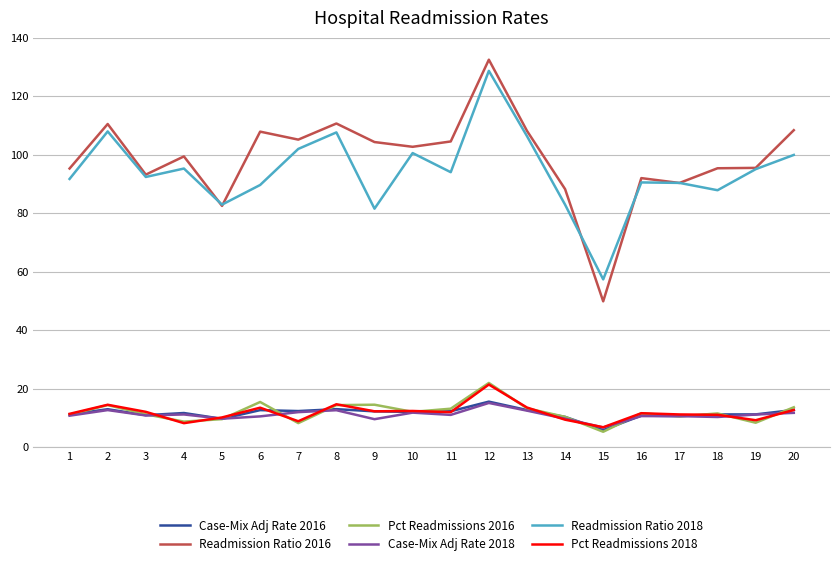

Which series has the widest spread of values?

Readmission Ratio 2016